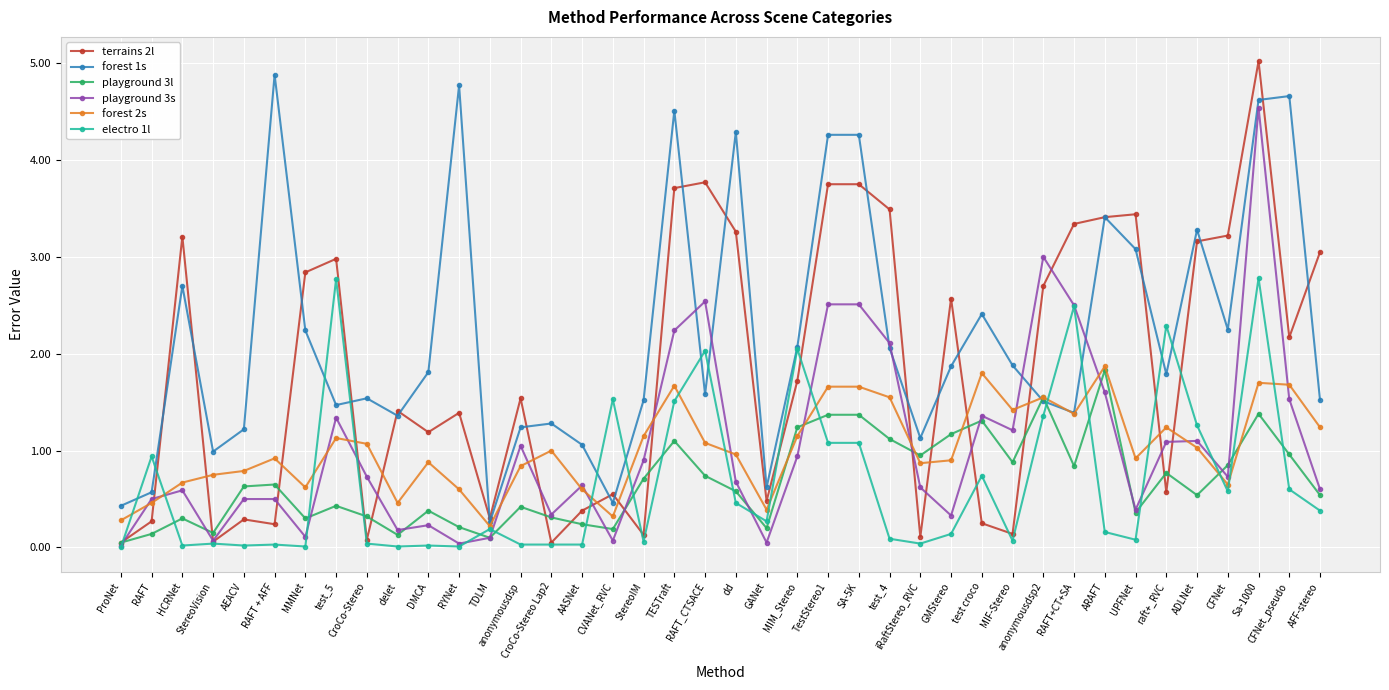

Is it true that terrains 2l equals 3.8 at RAFT_CTSACE?

True